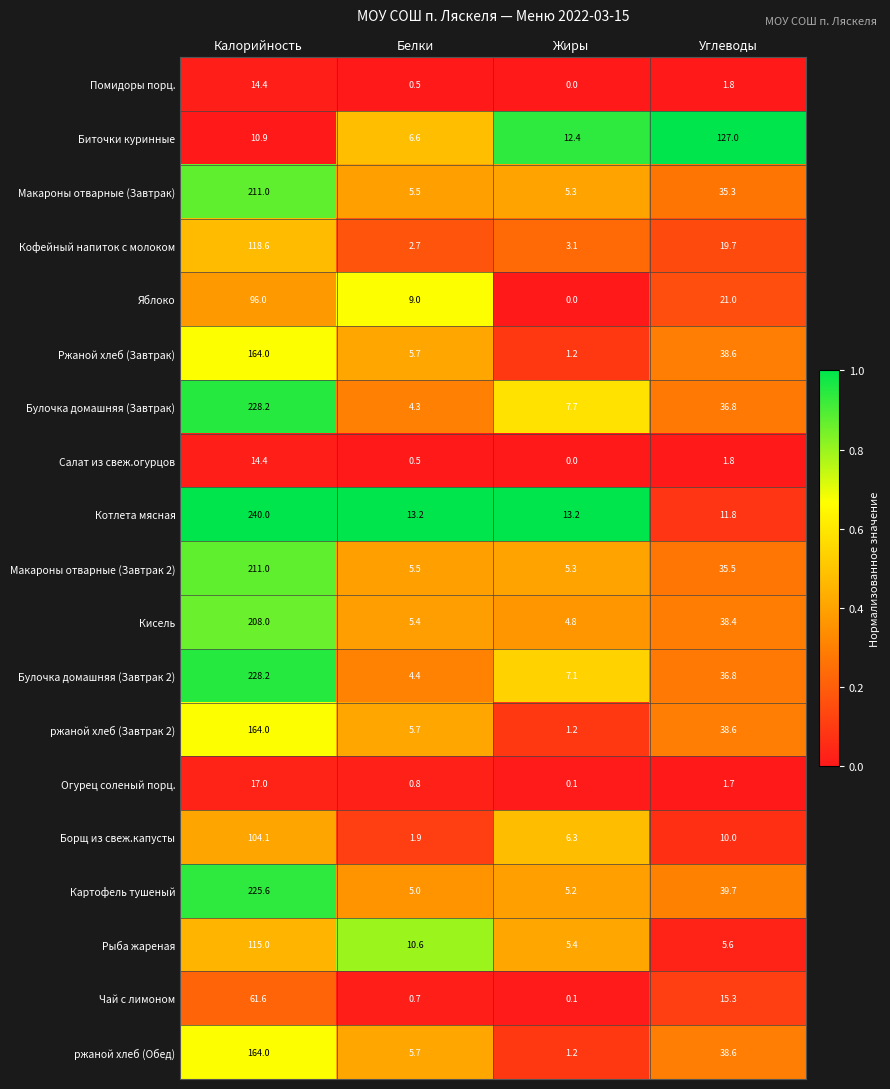

What is the difference between the second highest and second lowest values in the Салат из свеж.огурцов series?

1.3